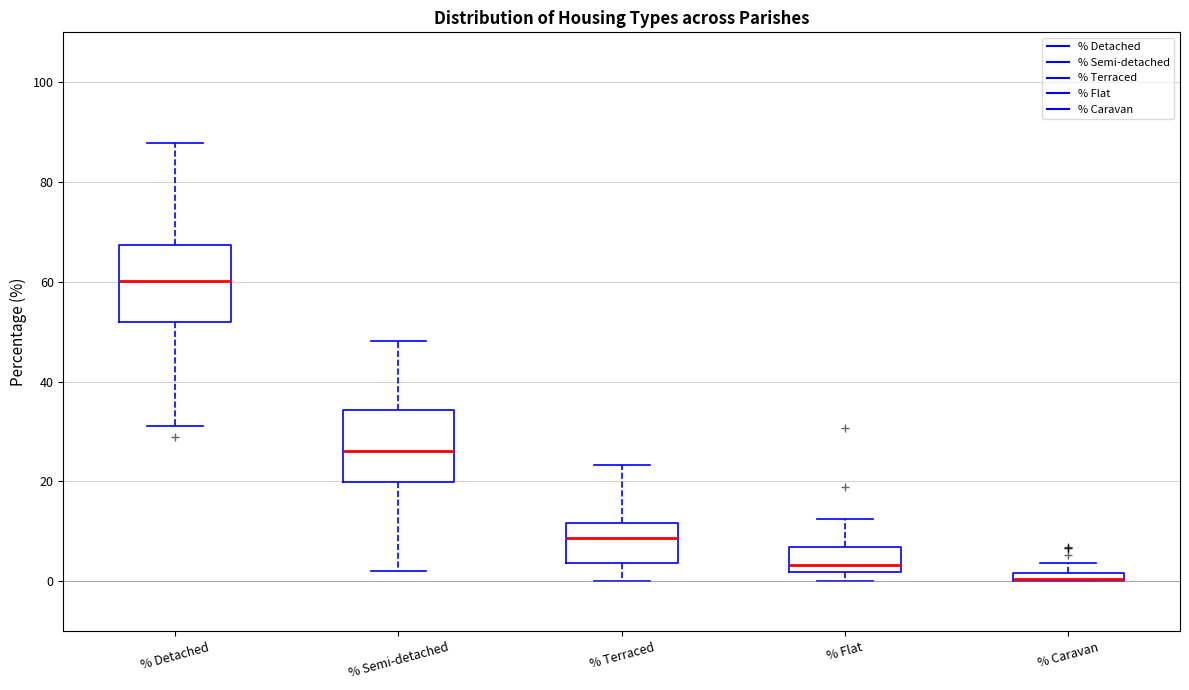

Where does the upper whisker of the box for % Terraced end on the y-axis? The values are not printed on the chart, so give them approximately, as read against the axis.

24